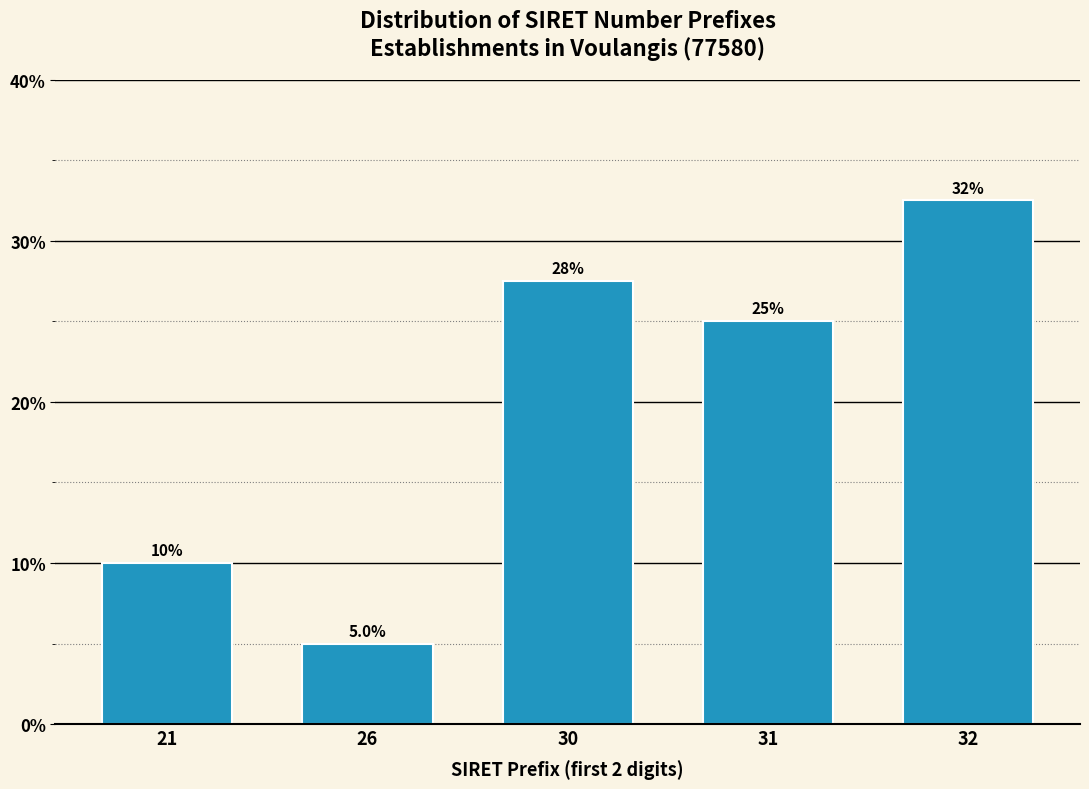

Reading left to right, transcribe all the data shown in this chart.

21=10.0	26=5.0	30=27.5	31=25.0	32=32.5